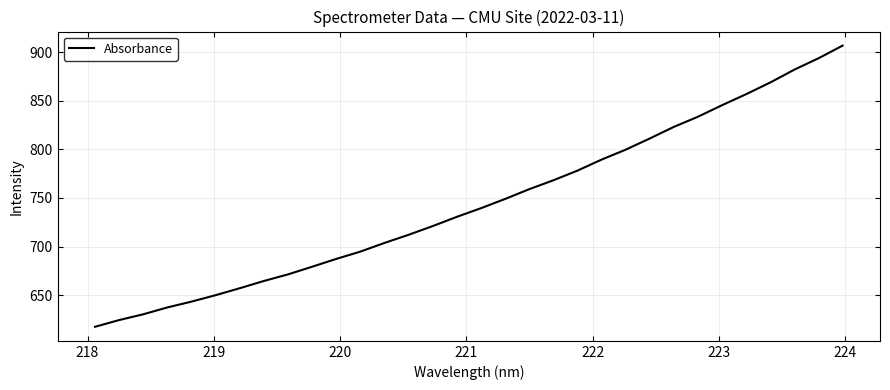

What is the difference between the maximum and minimum values?

289.0